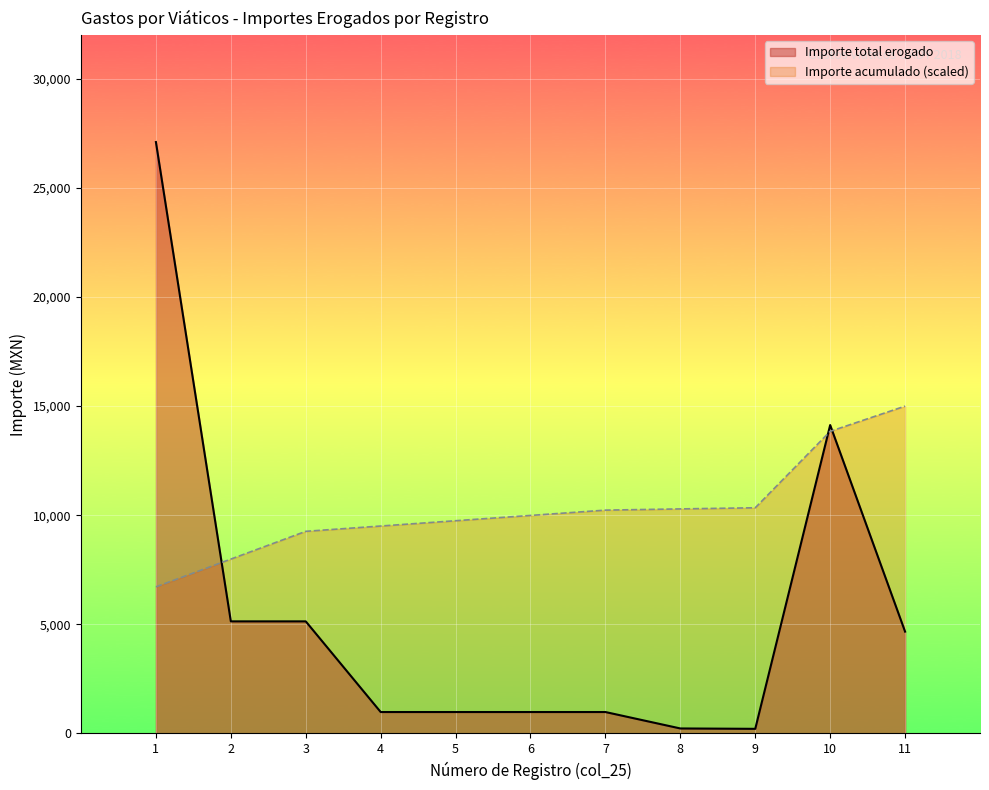

At how many categories does at least one series exceed 26899?

1